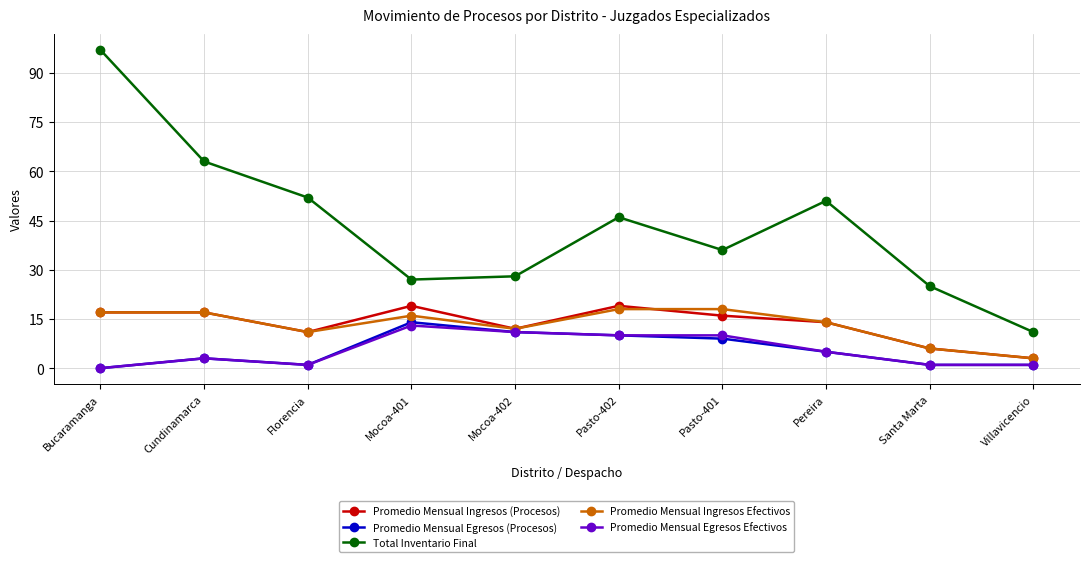

Where is the first local minimum for Promedio Mensual Egresos Efectivos?

Florencia